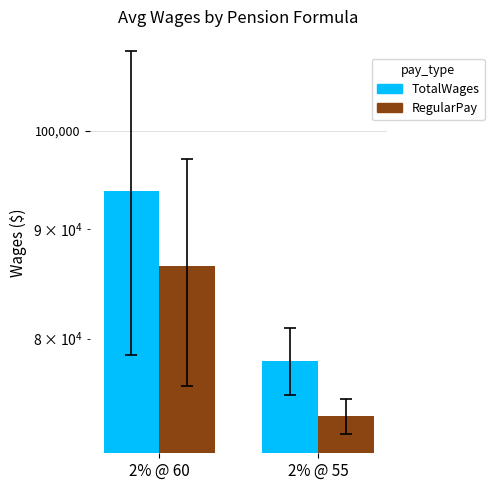

Is the value of RegularPay at 2% @ 60 greater than the value of TotalWages at 2% @ 60?

No